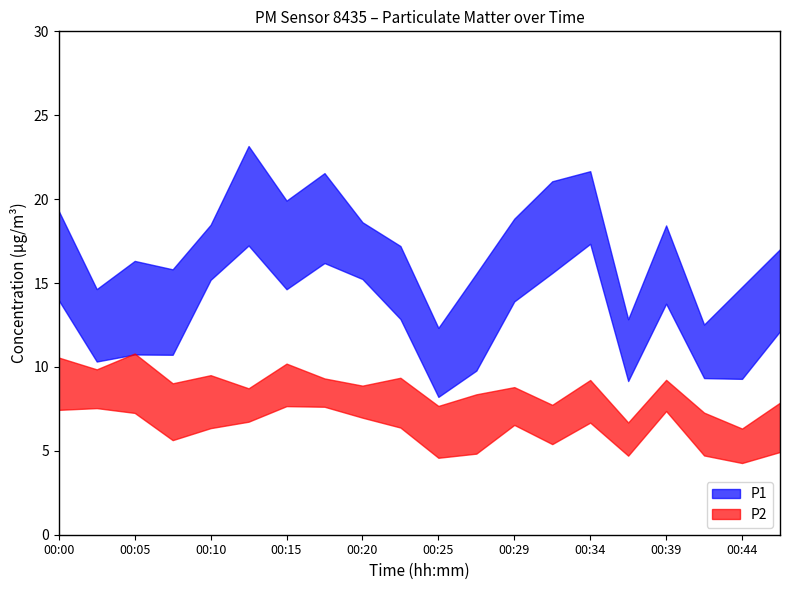

Where is P1 nearest to the value 15?

00:22